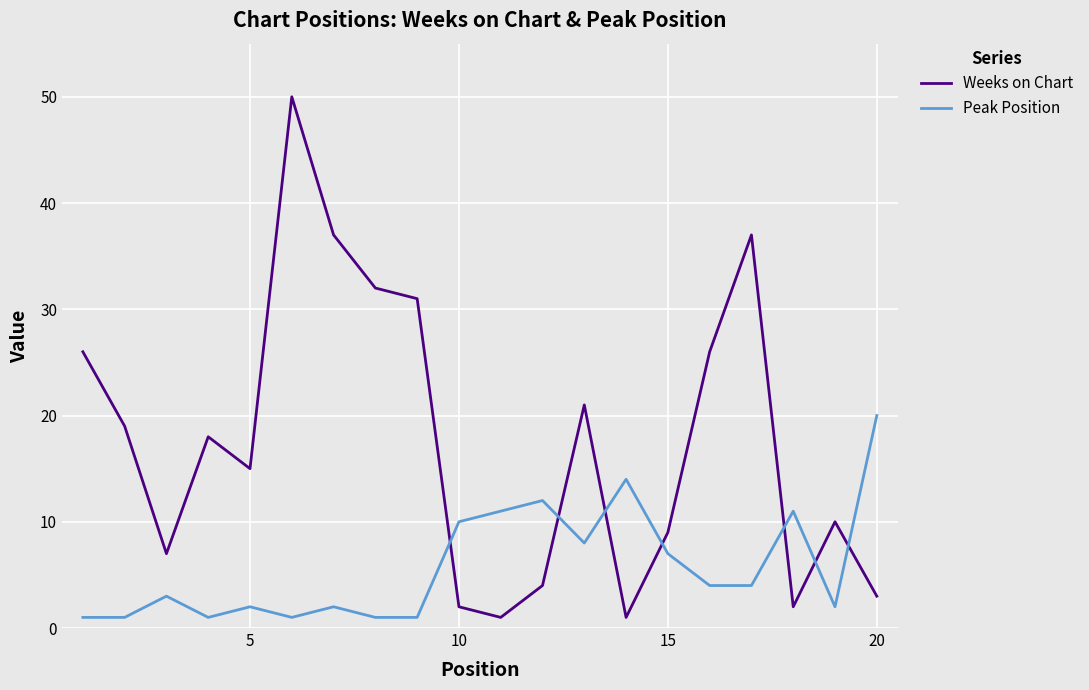

Rank the series by their maximum value, from lowest to highest.

Peak Position, Weeks on Chart